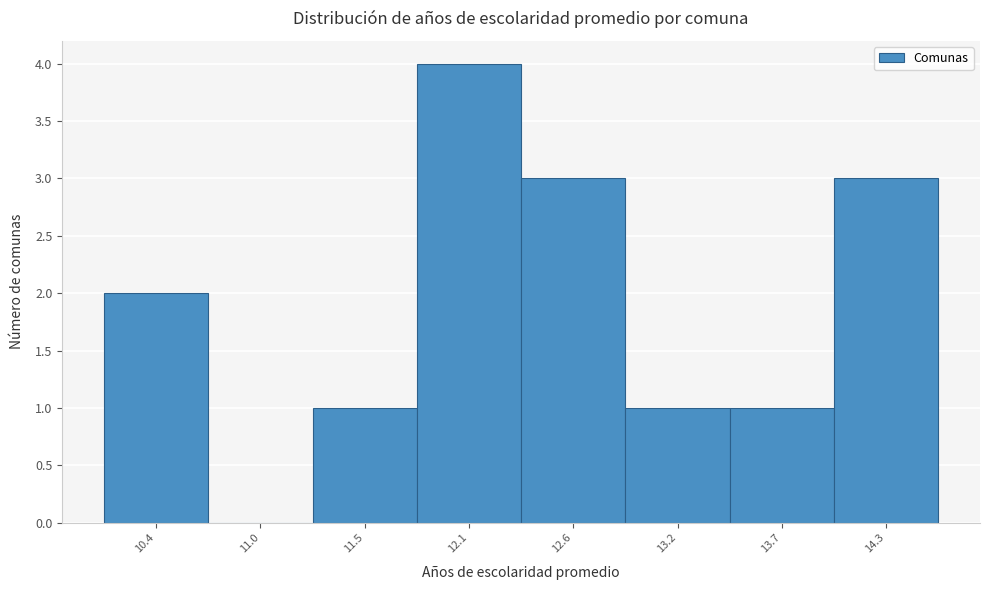

Over which range of the x-axis is the bar tallest?

11.8 to 12.3